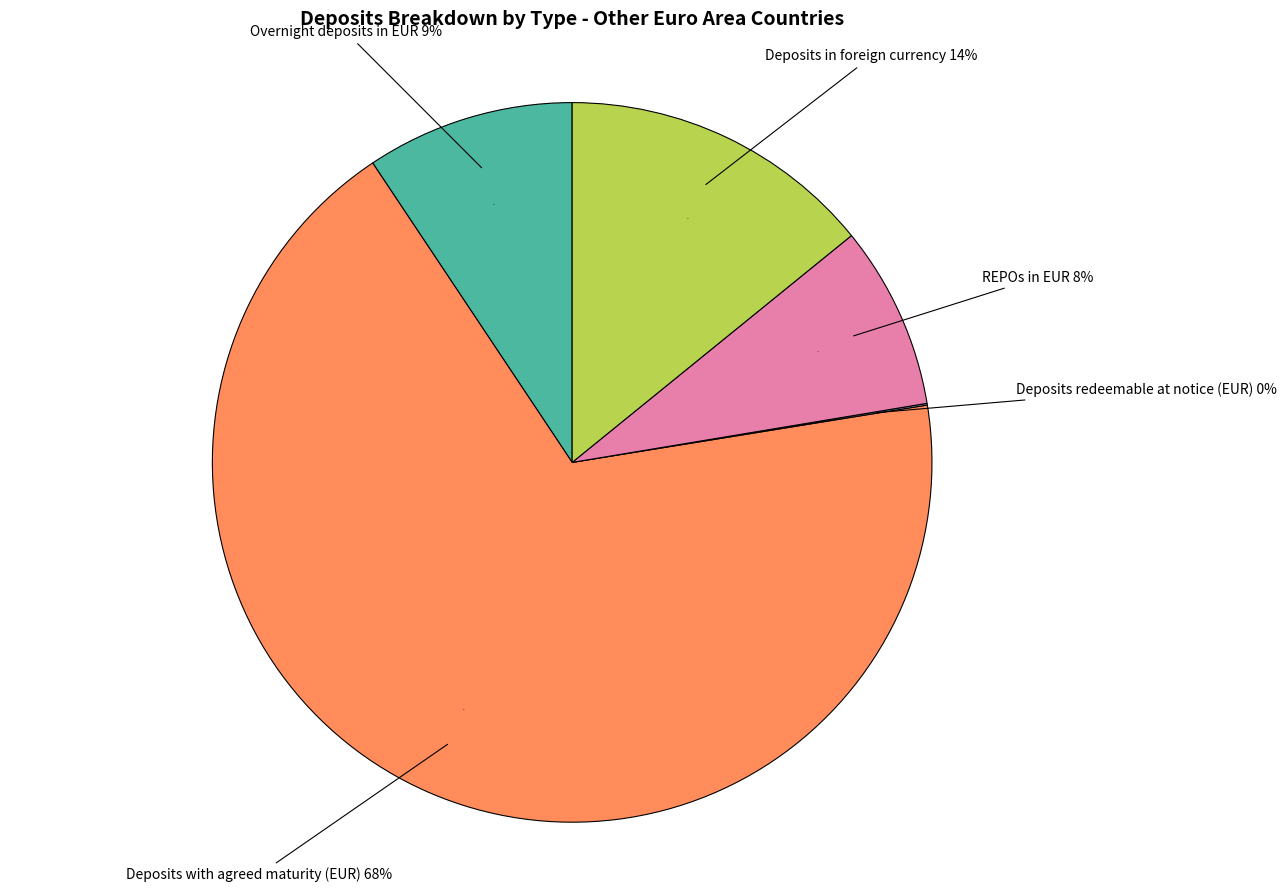

To the nearest percent, what is the combined percentage of Deposits redeemable at notice (EUR) and Deposits with agreed maturity (EUR)?

68%